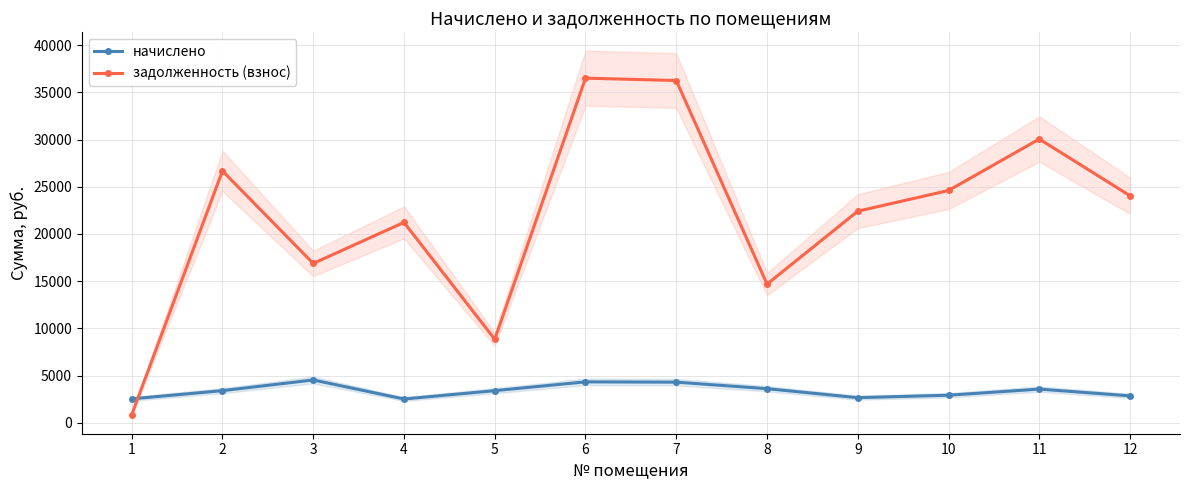

List the series in order of their peak value, highest first.

задолженность (взнос), начислено